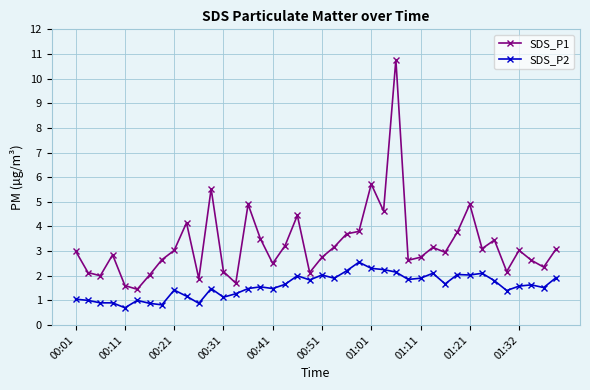

How many series are shown in this chart?

2